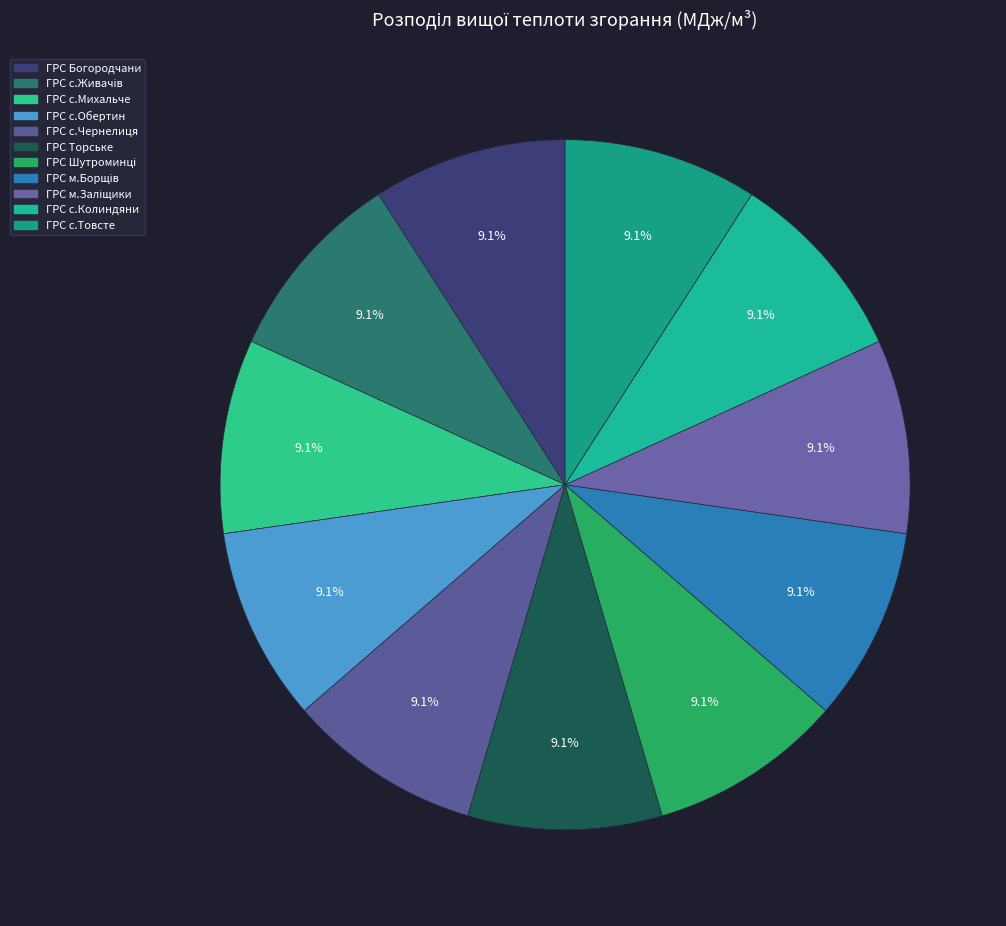

How many slices are in this pie chart?

11